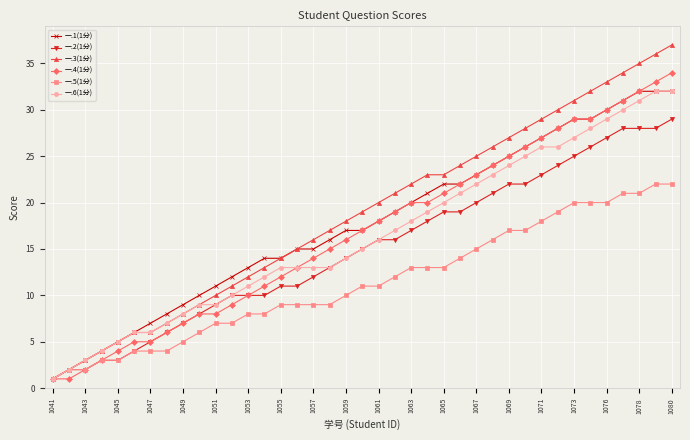

Which series has the largest range (max minus min)?

一.3(1分)